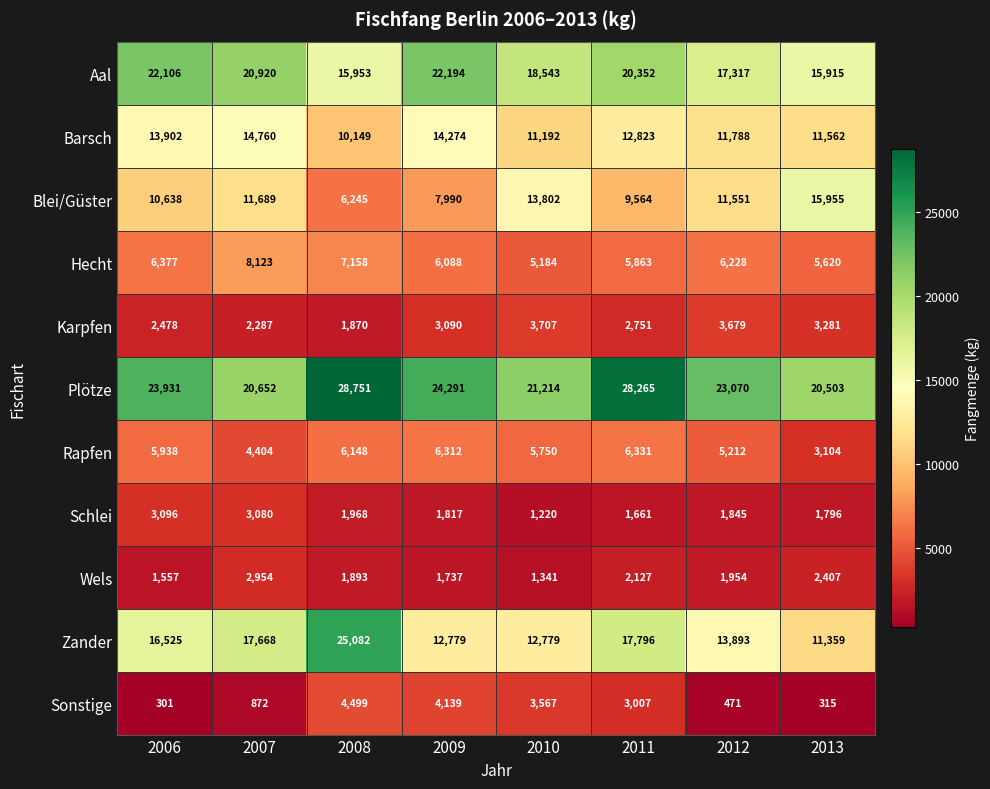

At 2009, list the series in order from smallest to largest.

Wels, Schlei, Karpfen, Sonstige, Hecht, Rapfen, Blei/Güster, Zander, Barsch, Aal, Plötze